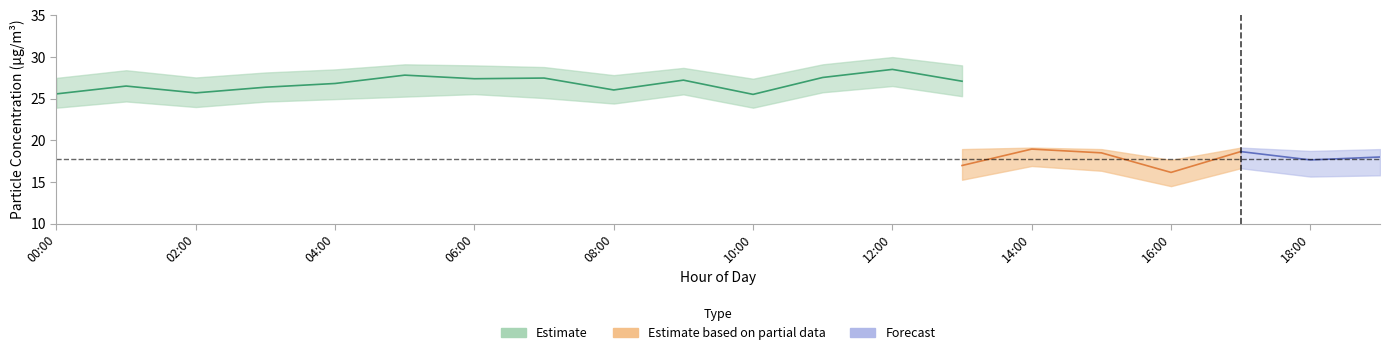

Is it true that P1_lower equals 14.5 at 16:00?

False